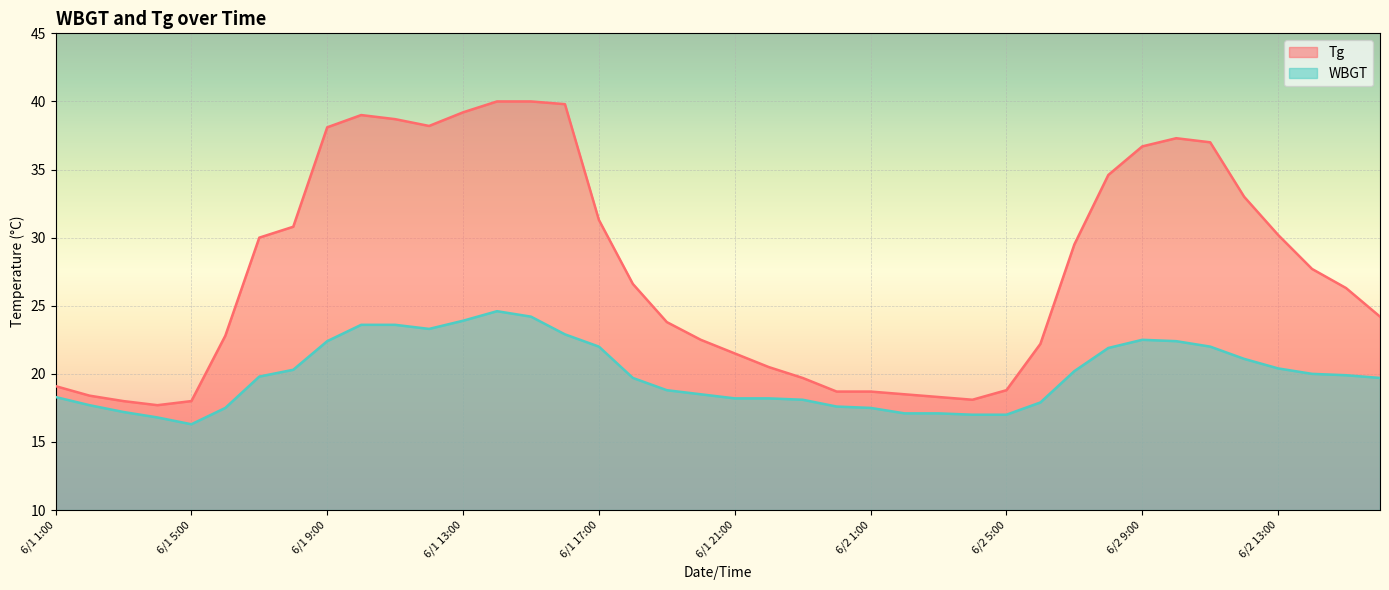

Where is the first local minimum for Tg?

6/1 4:00